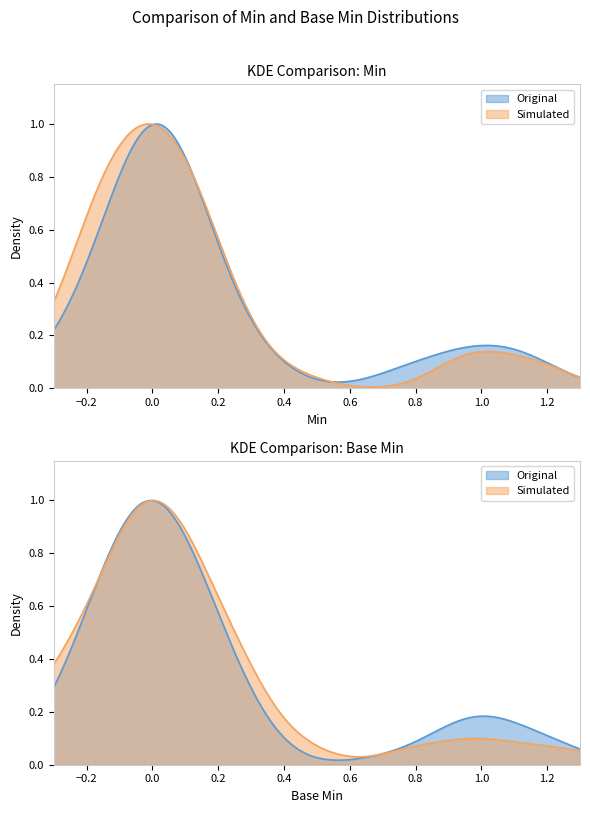

What is the maximum value for Min?

1